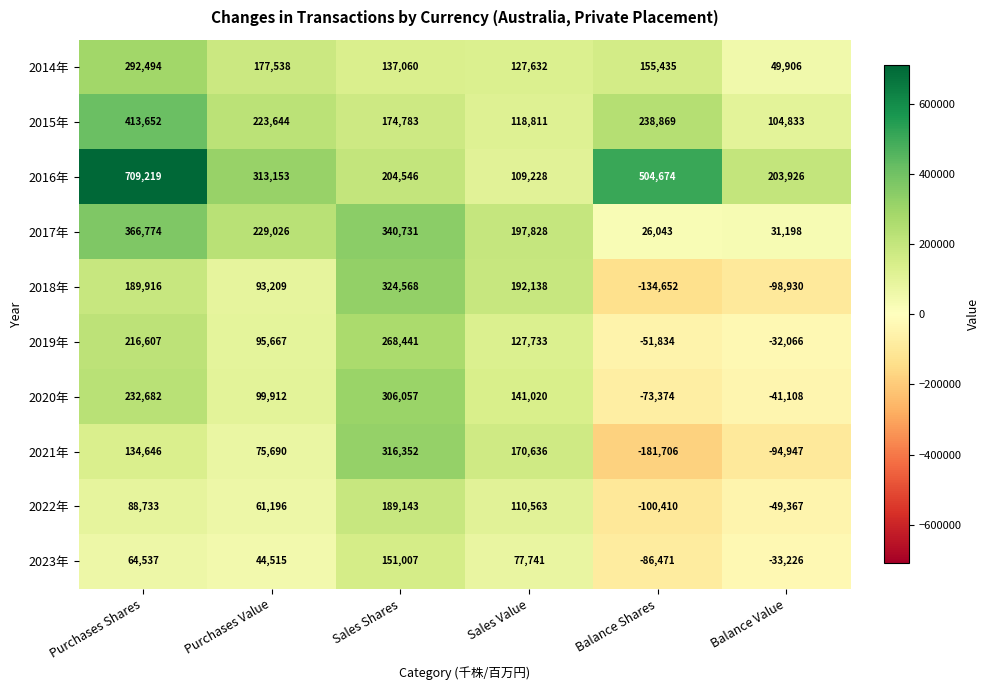

Which label corresponds to the largest value in the chart?

Purchases Shares